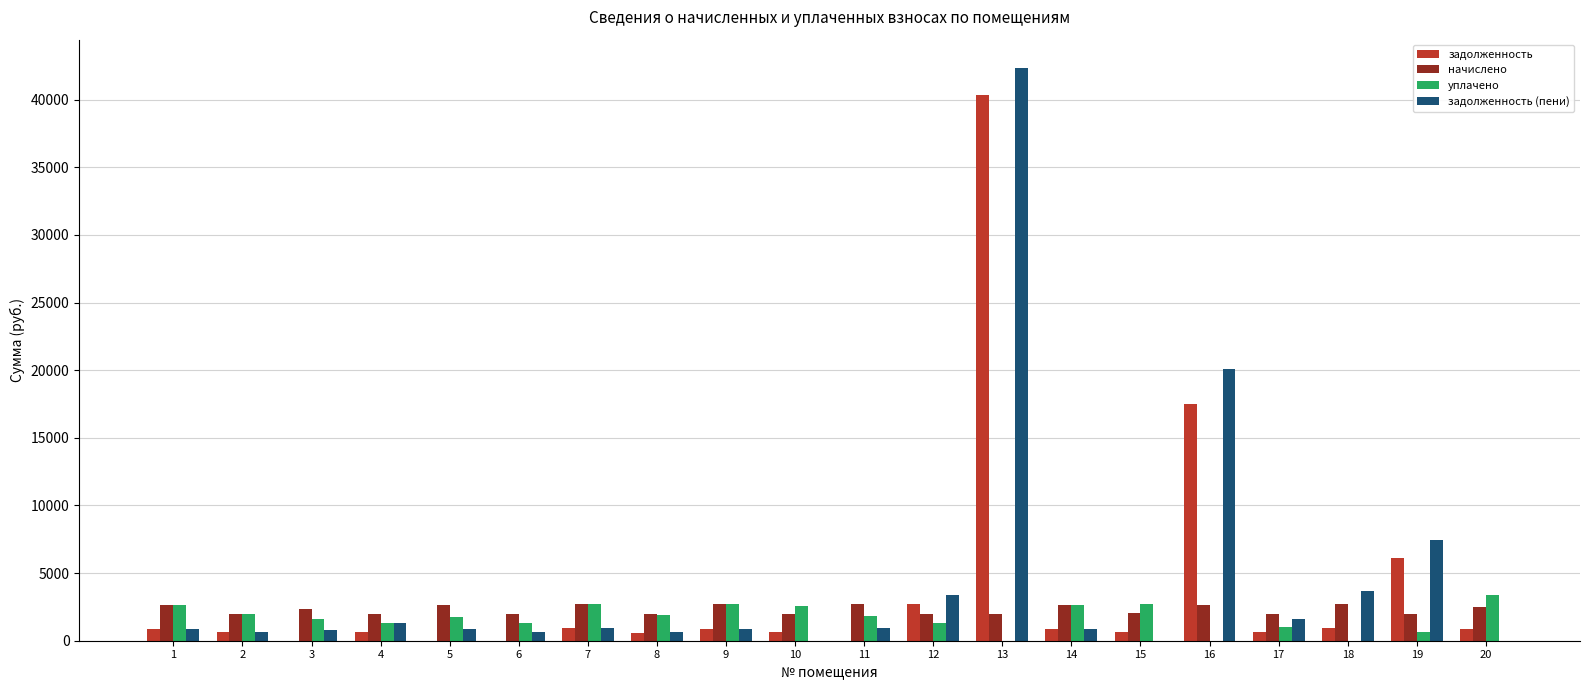

What is the sum of all начислено values?

46168.6